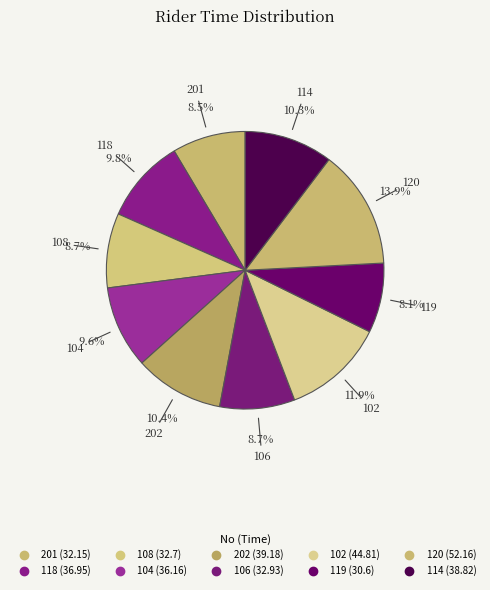

What is the ratio of the value at 119 to the value at 120?

0.6